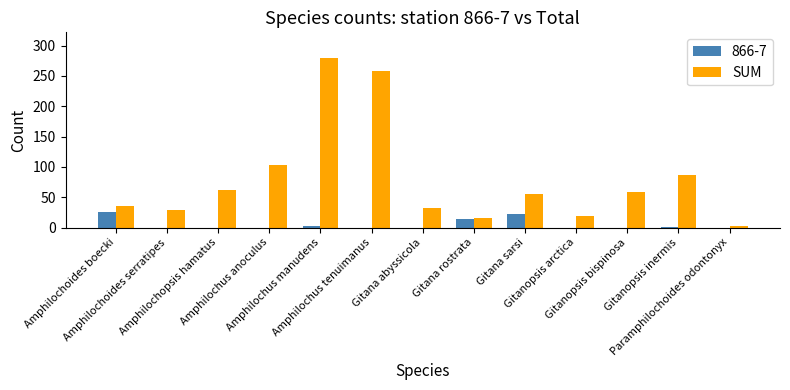

What is the maximum value shown in the chart?

280